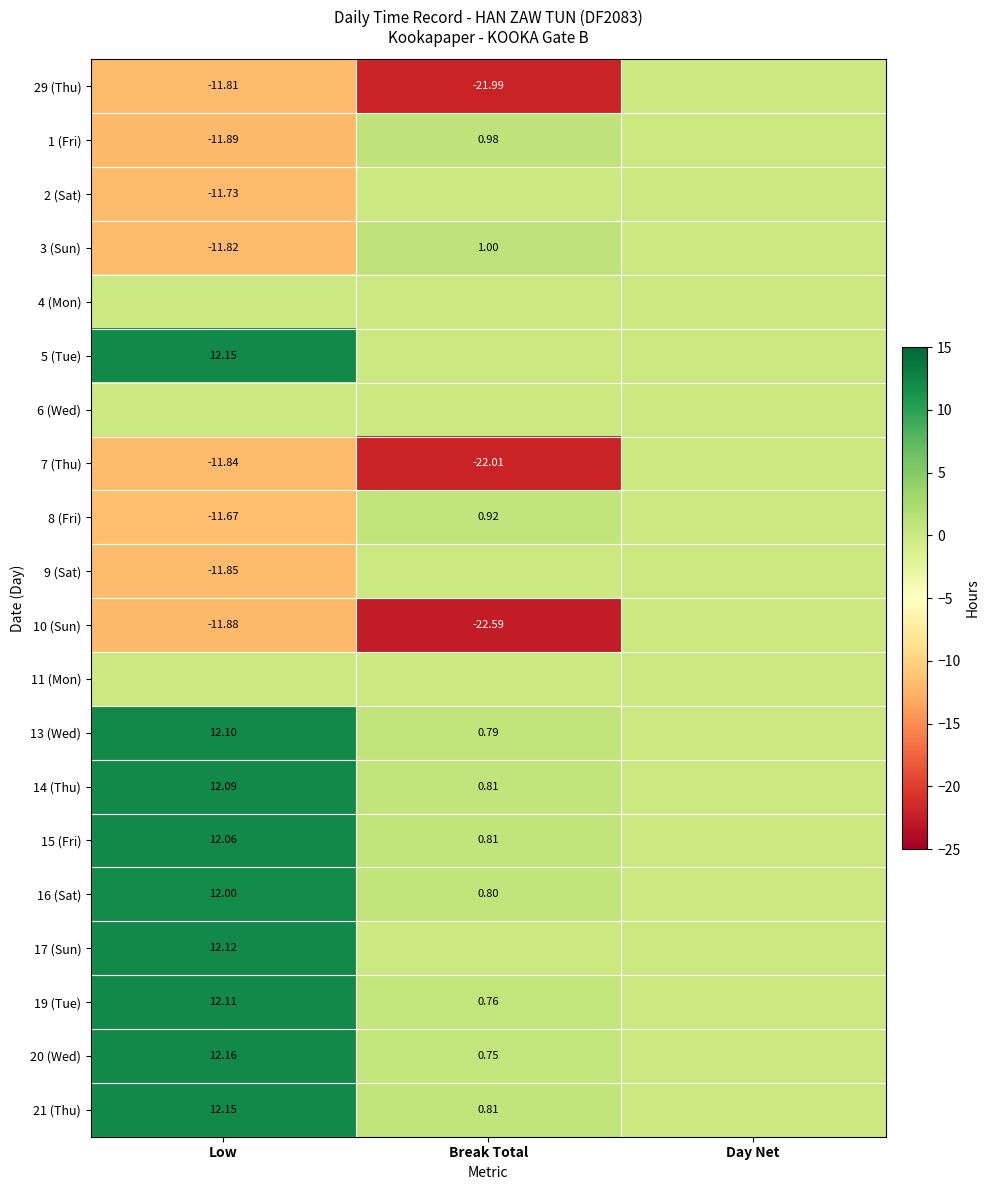

Is the value of 19 (Tue) at Break Total greater than the value of 1 (Fri) at Break Total?

No